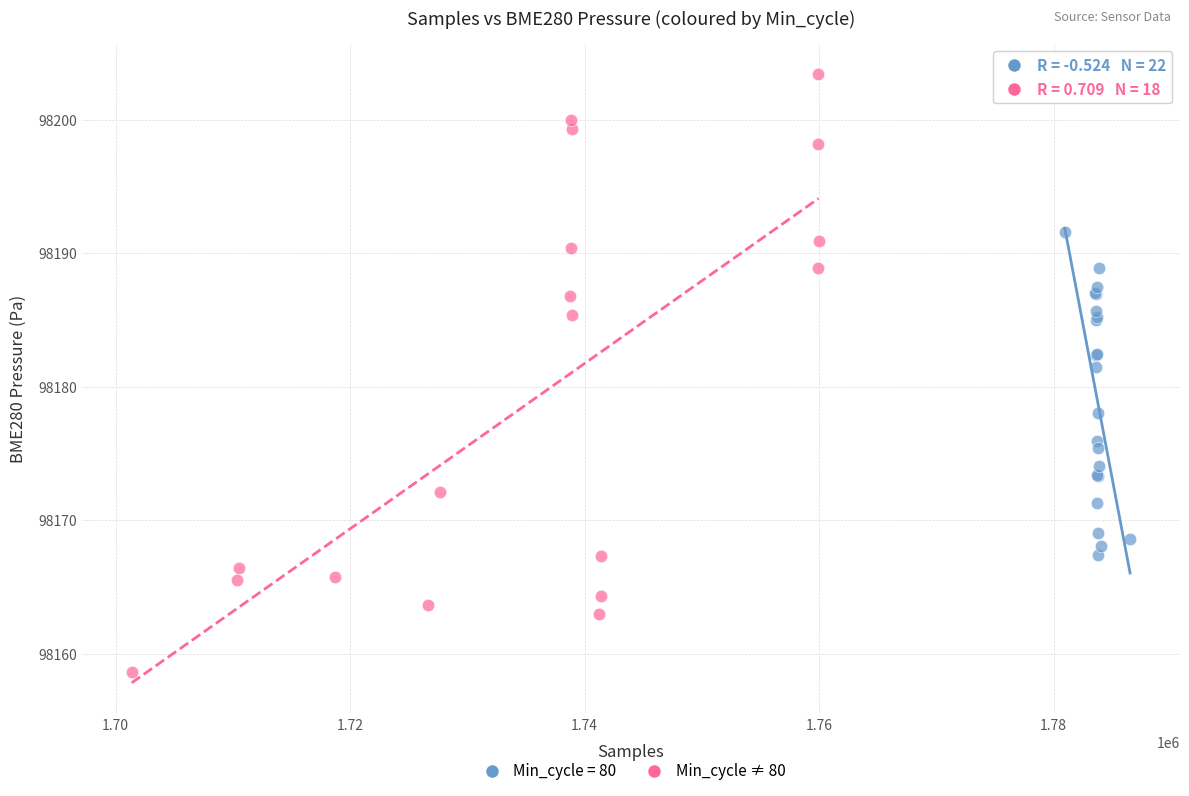

Which series contains the lowest Y value?

Min_cycle ≠ 80